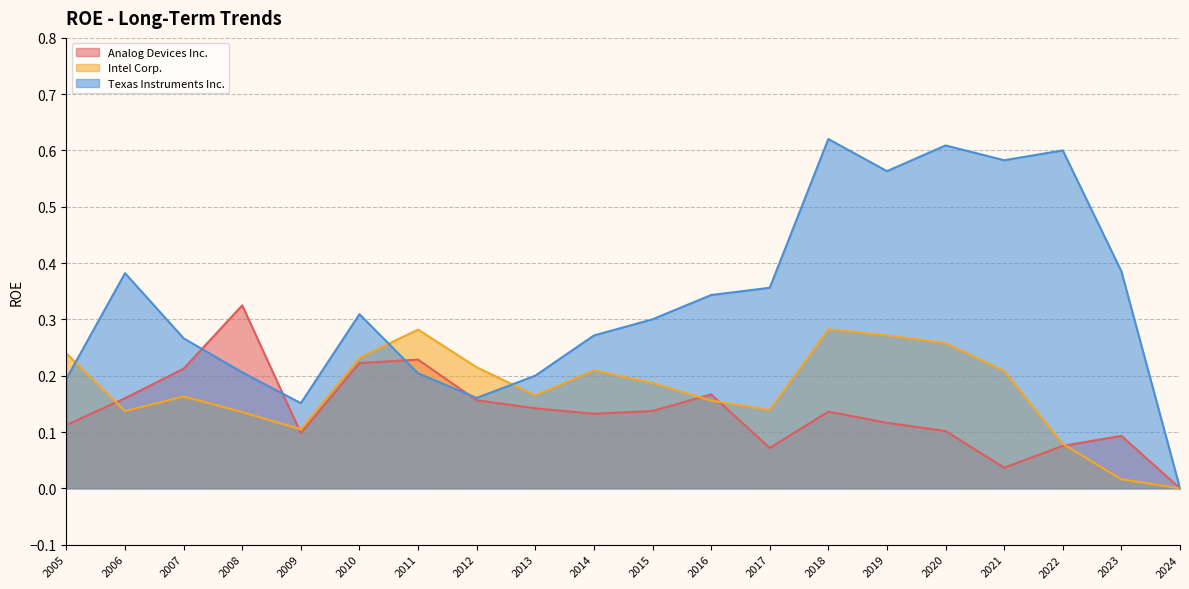

Which series has the largest range (max minus min)?

Texas Instruments Inc.